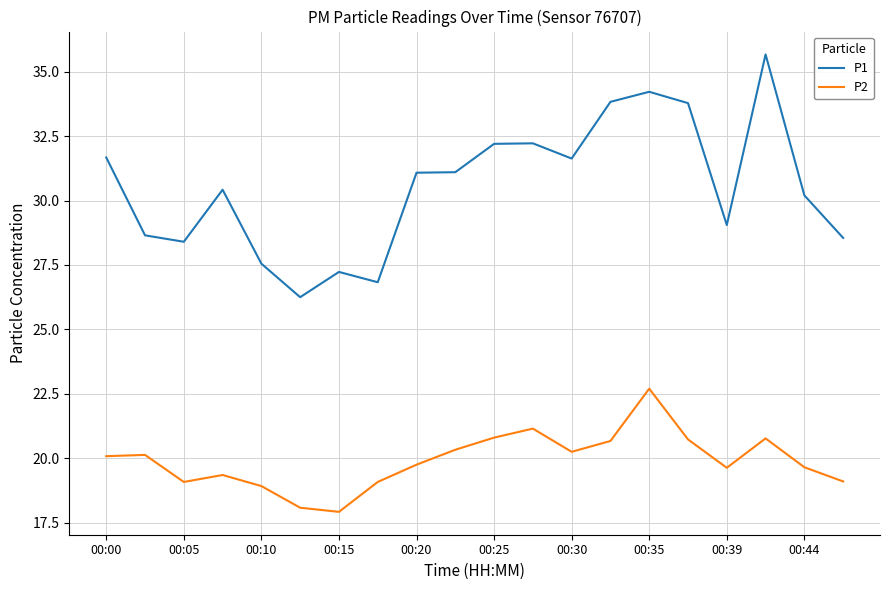

How many distinct data groups are displayed?

2